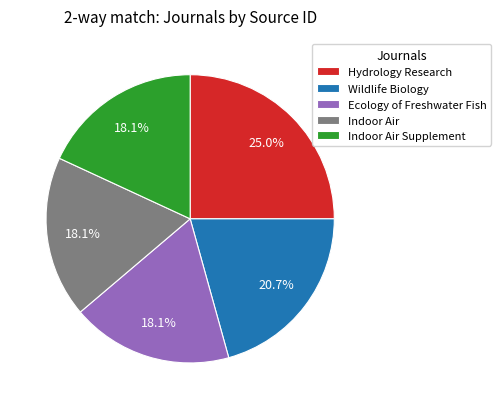

Approximately how many times larger is the value at Indoor Air Supplement compared to Indoor Air?

1.0